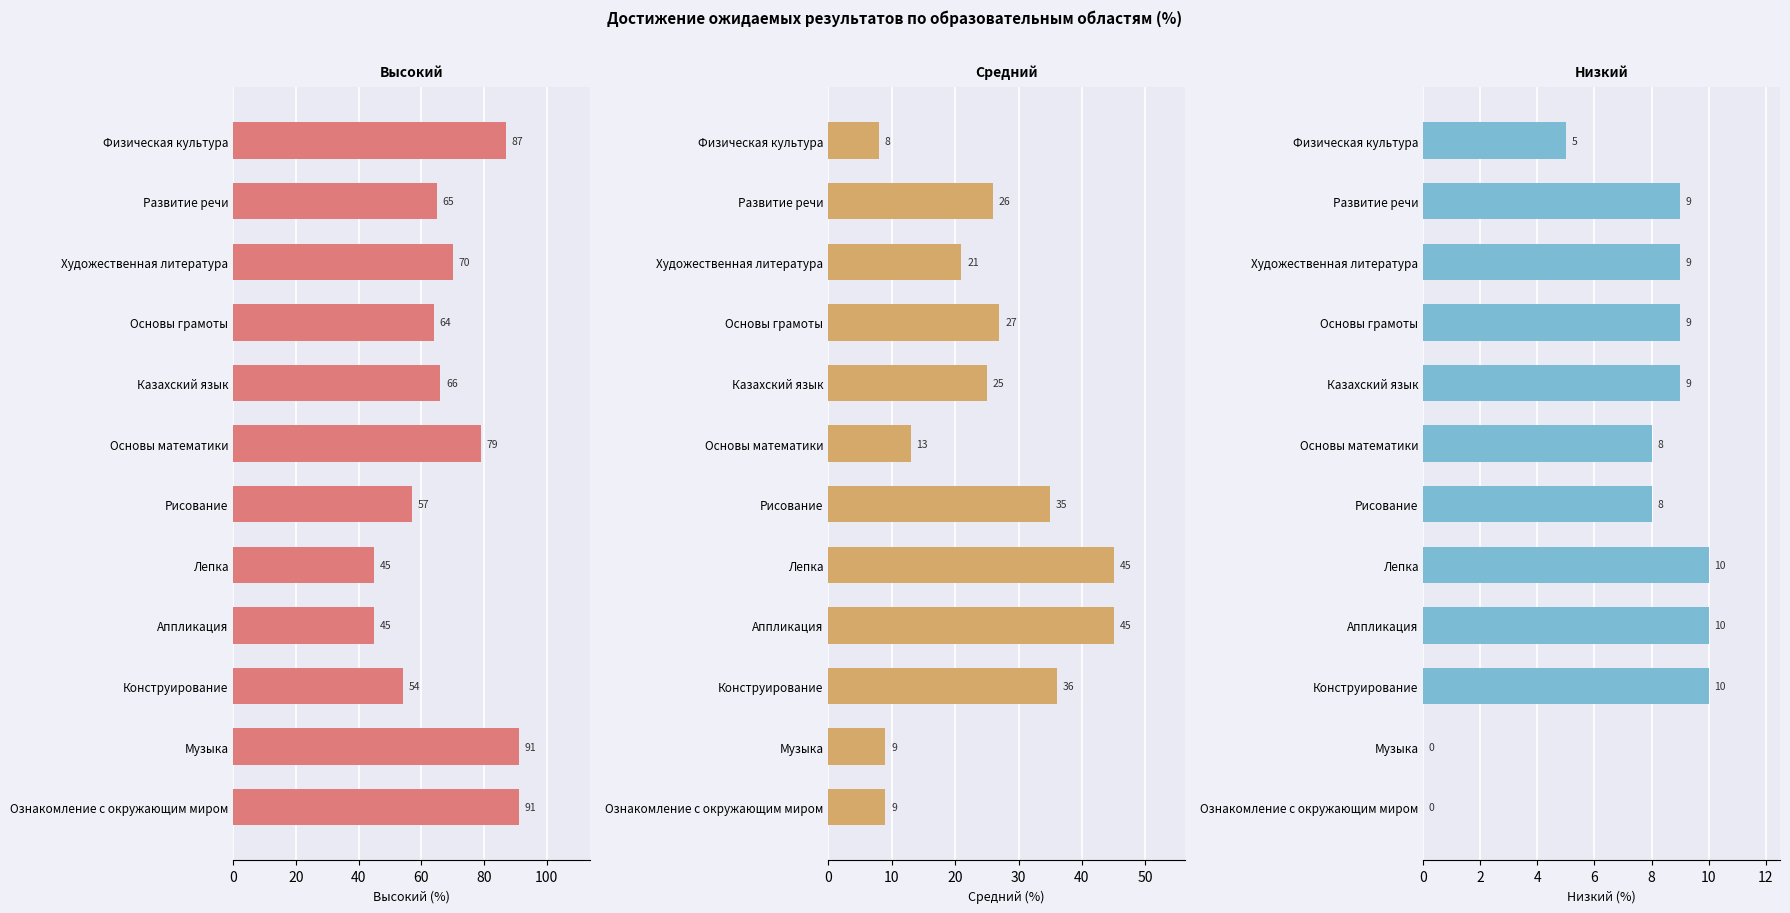

Between Конструирование and Рисование, which is larger?

Рисование